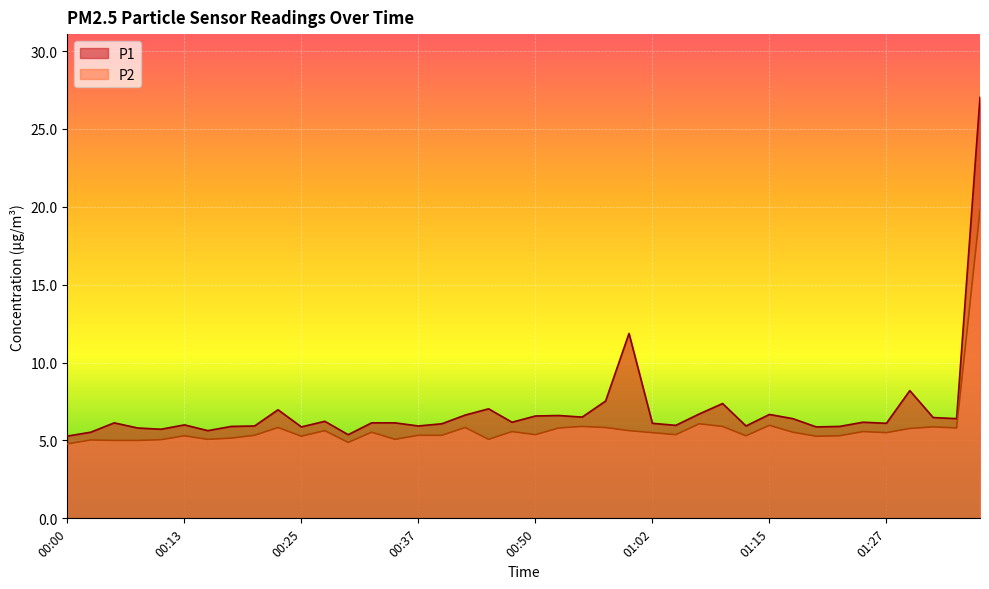

Rank the categories by P1 value from lowest to highest.

00:00, 00:30, 00:03, 00:15, 00:10, 00:08, 00:25, 01:19, 00:18, 01:22, 00:20, 00:37, 01:12, 01:04, 00:13, 00:40, 01:02, 01:27, 00:05, 00:32, 00:35, 00:47, 01:24, 00:27, 01:17, 01:35, 01:32, 00:54, 00:50, 00:52, 00:42, 01:15, 01:07, 00:23, 00:45, 01:09, 00:57, 01:29, 00:59, 01:37